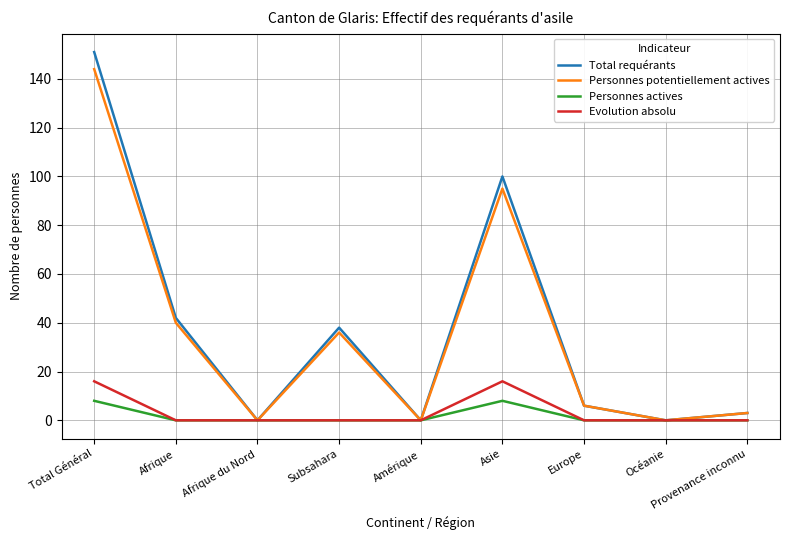

The Personnes potentiellement actives series shows 3 at Provenance inconnu. True or false?

True